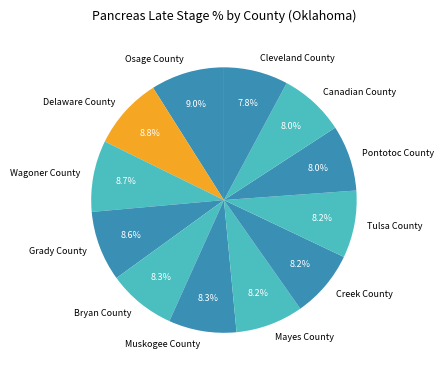

Does Osage County account for over 50% of the chart?

No